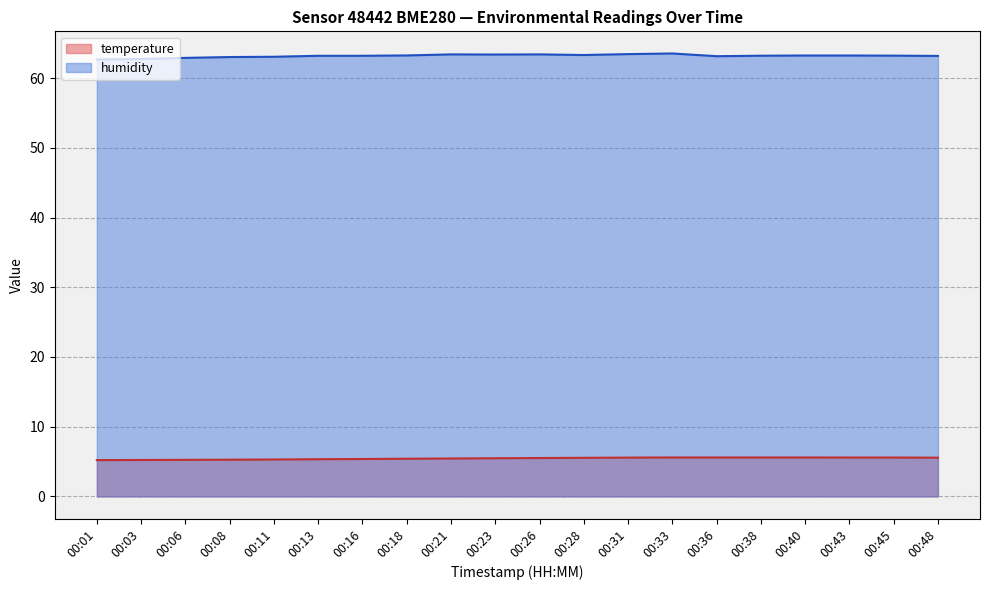

How many lines are shown in the chart?

2